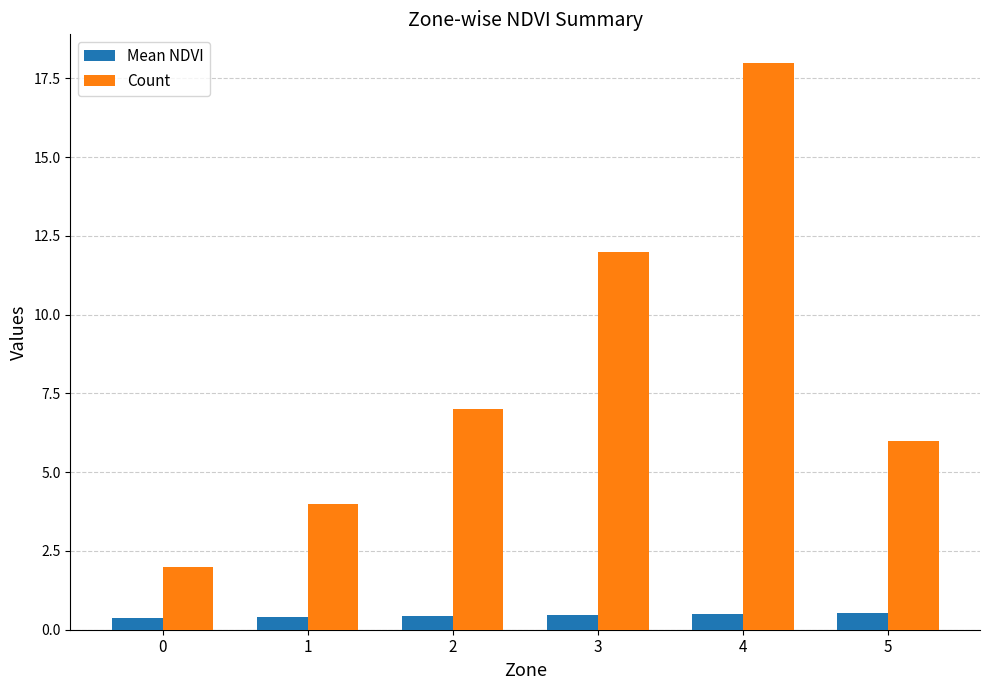

Where is Count nearest to the value 10?

3